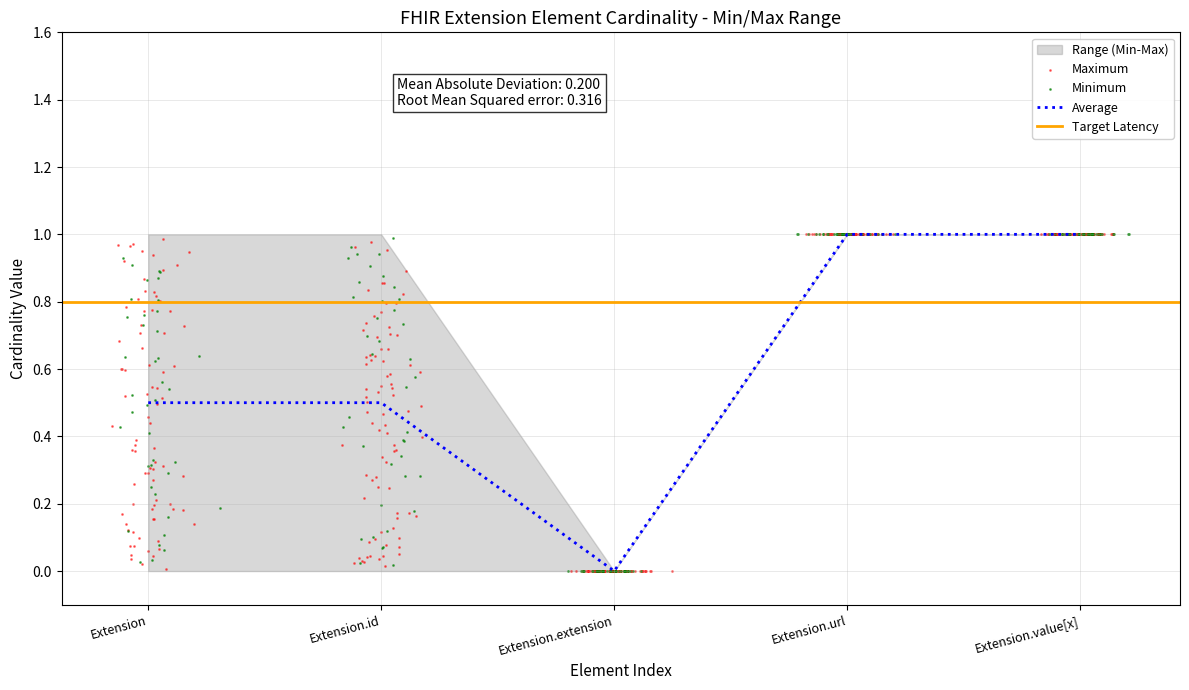

At how many categories does at least one series exceed 0?

4